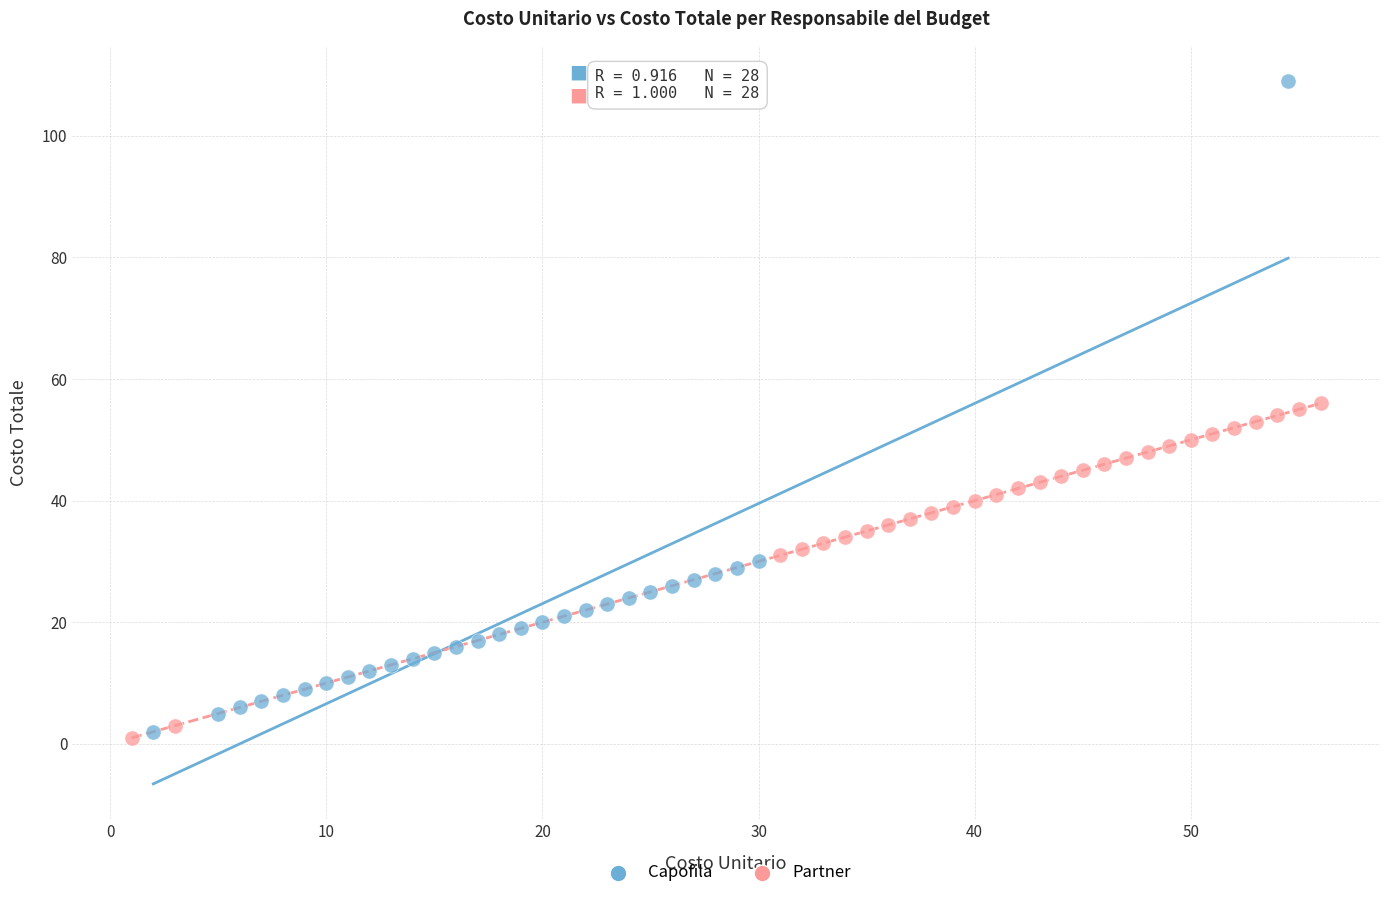

Which series reaches the maximum Y coordinate?

Capofila